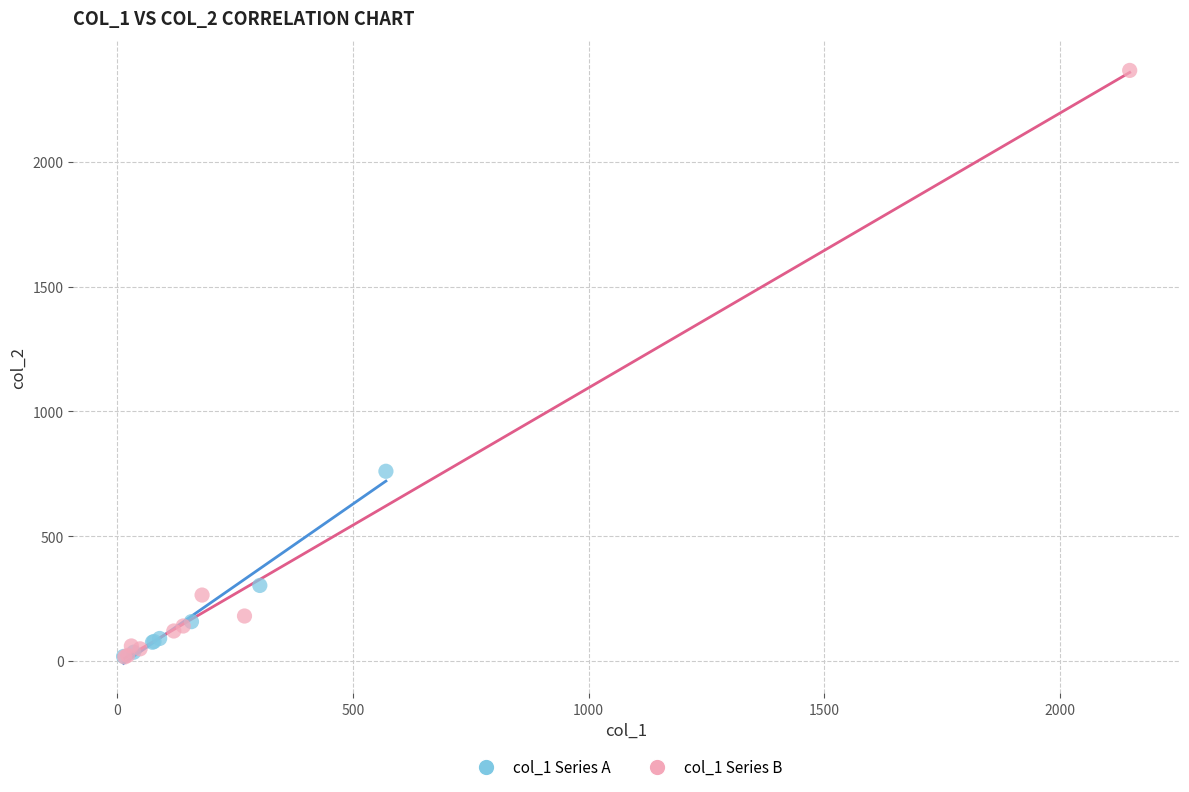

Which series reaches the maximum Y coordinate?

col_1 Series B